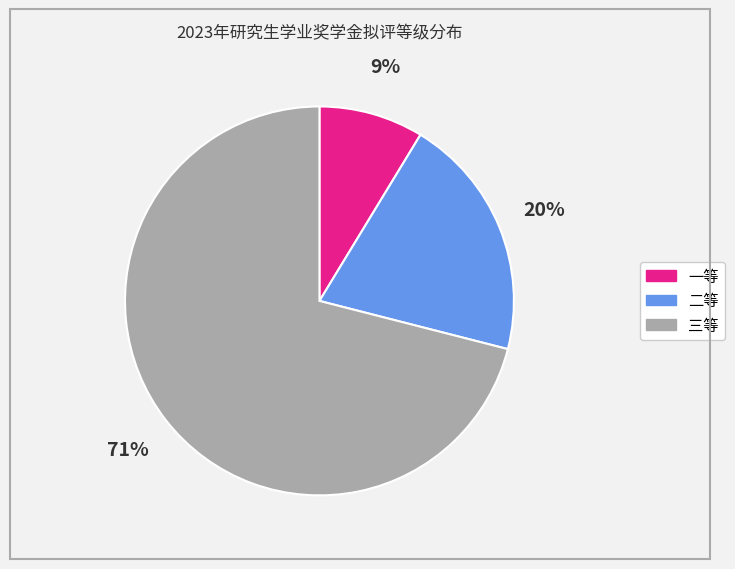

Do 一等 and 二等 together represent more than half of the pie?

No